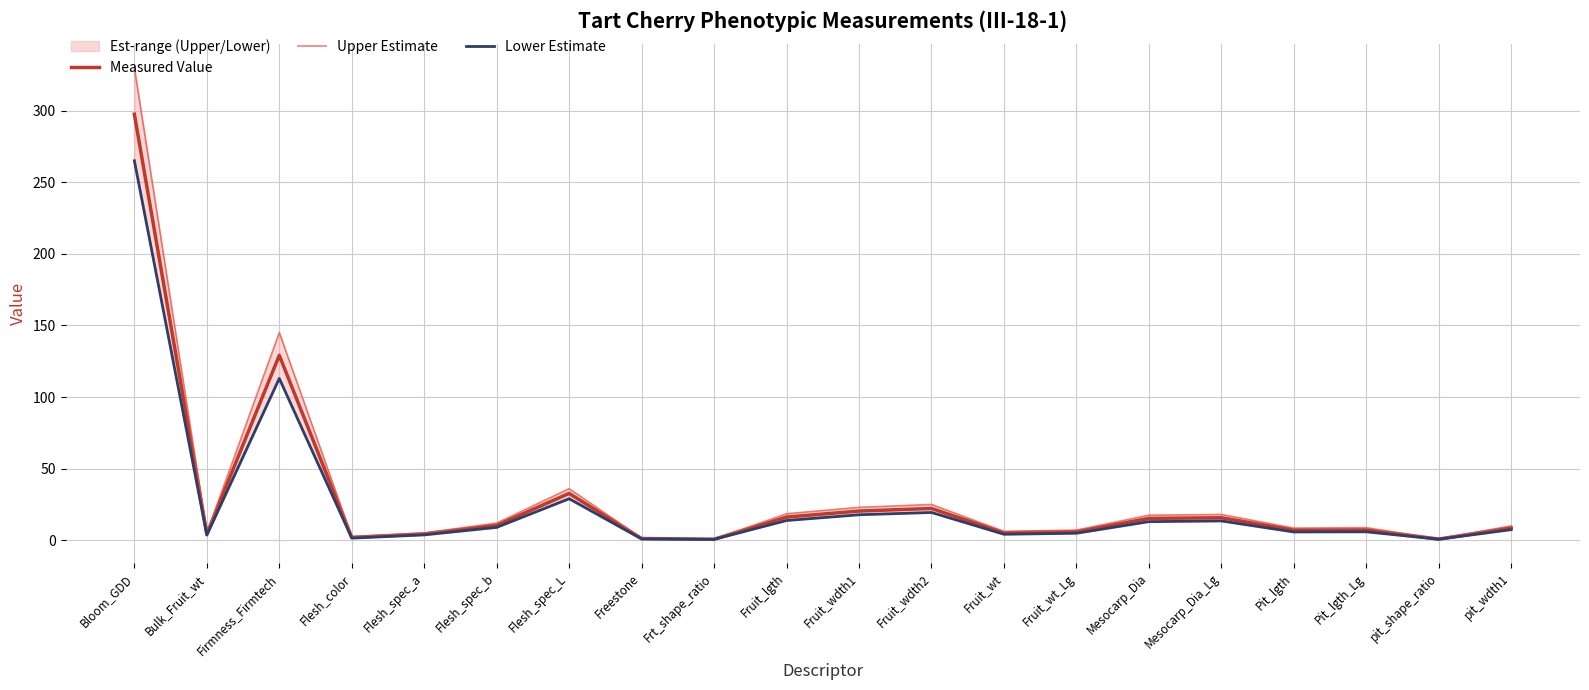

At which label does Upper Estimate first exceed 10?

Bloom_GDD